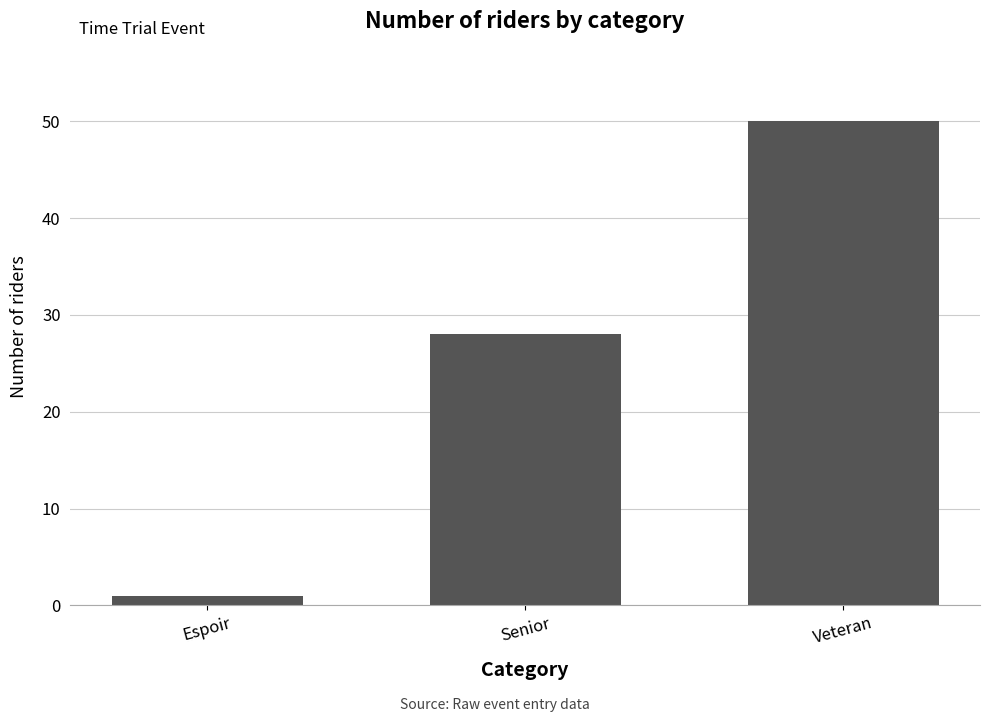

List the labels in order of value, smallest first.

Espoir, Senior, Veteran